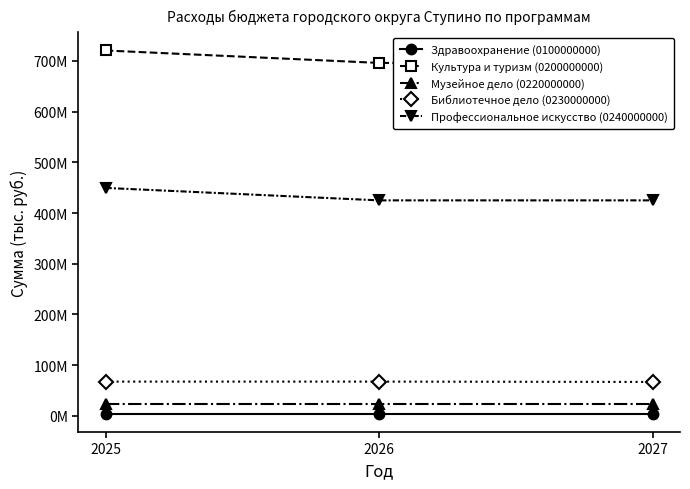

What is the difference between the maximum and minimum values in the Культура и туризм (0200000000) series?

25192230